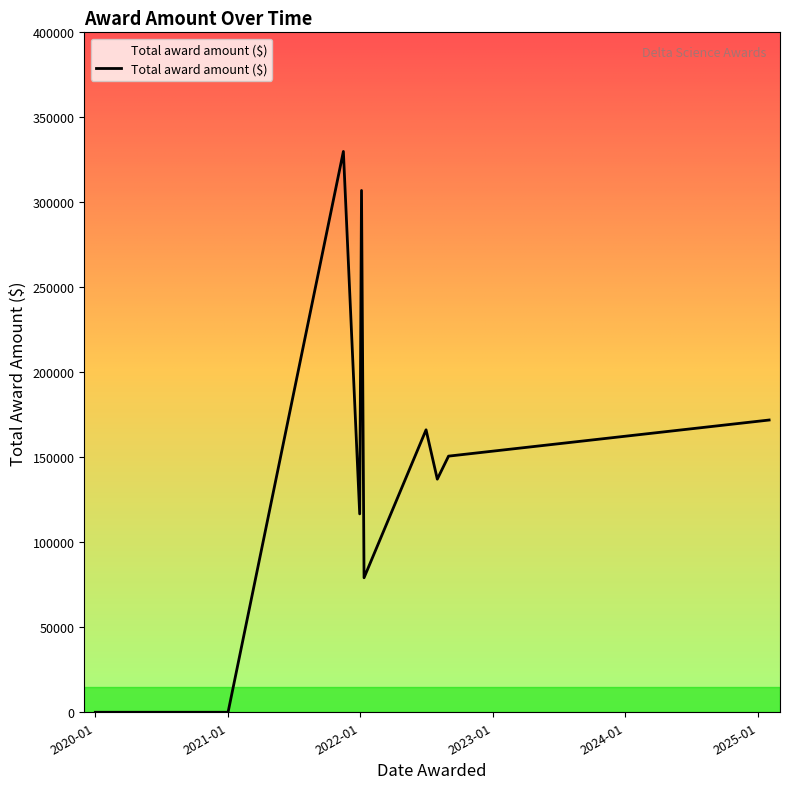

What is the difference between the maximum and minimum values?

329925.5